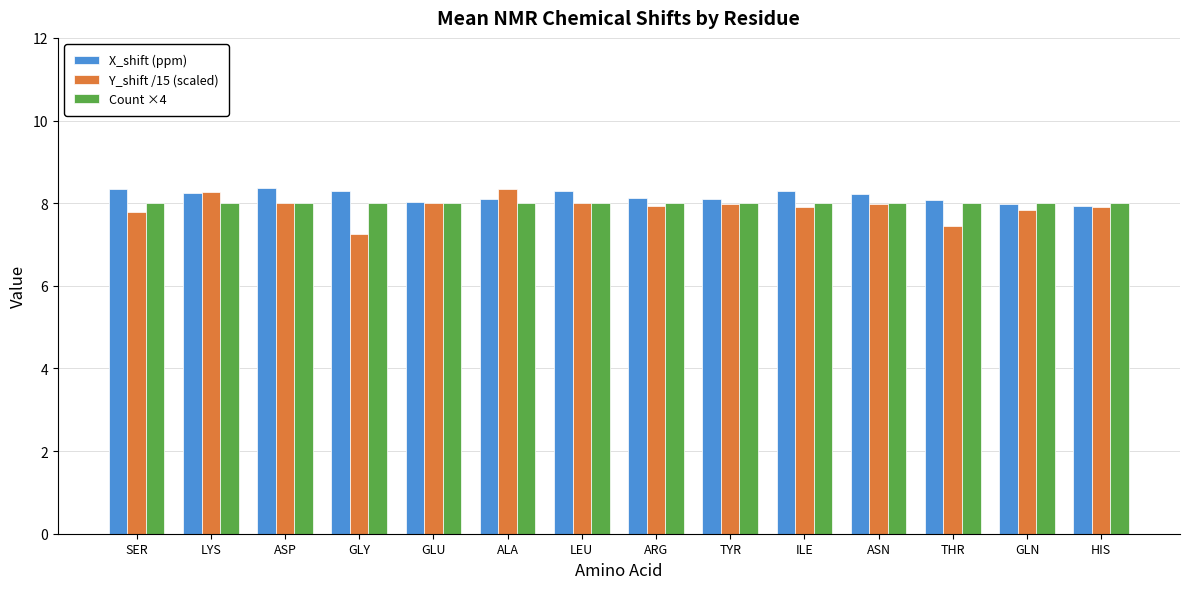

What is the maximum value shown in the chart?

8.4